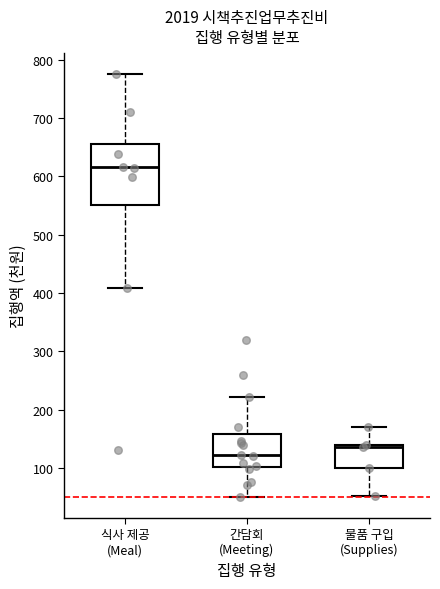

Which box is the tallest, from its lower edge to its upper edge?

식사 제공 (Meal)